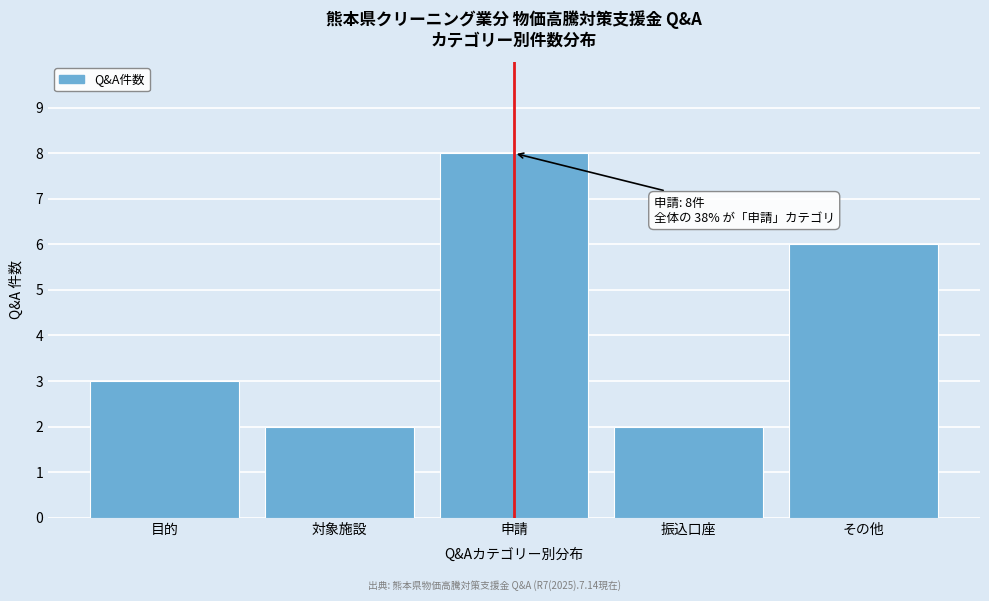

Reading right to left, extract all data points from this chart.

6	2	8	2	3